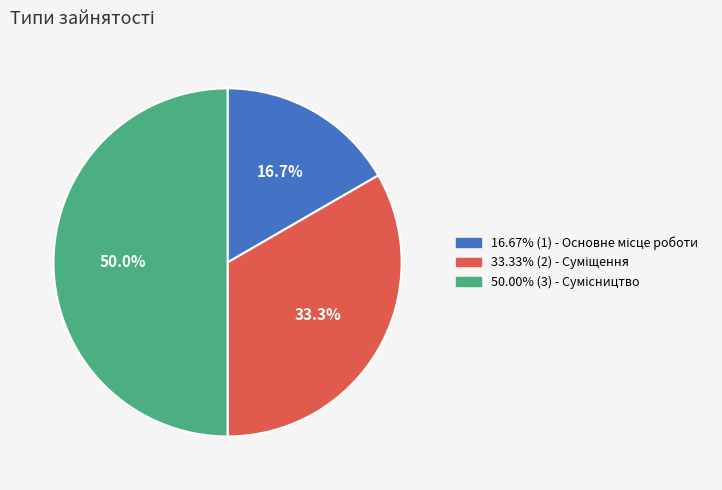

Which slice is the largest?

Сумісництво